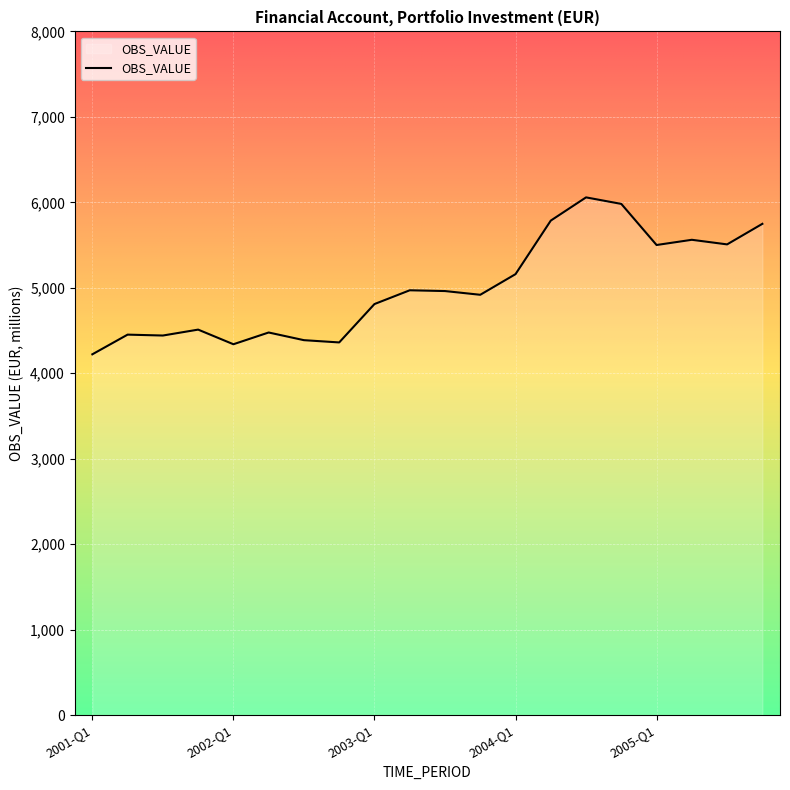

How many values exceed 4961?

10